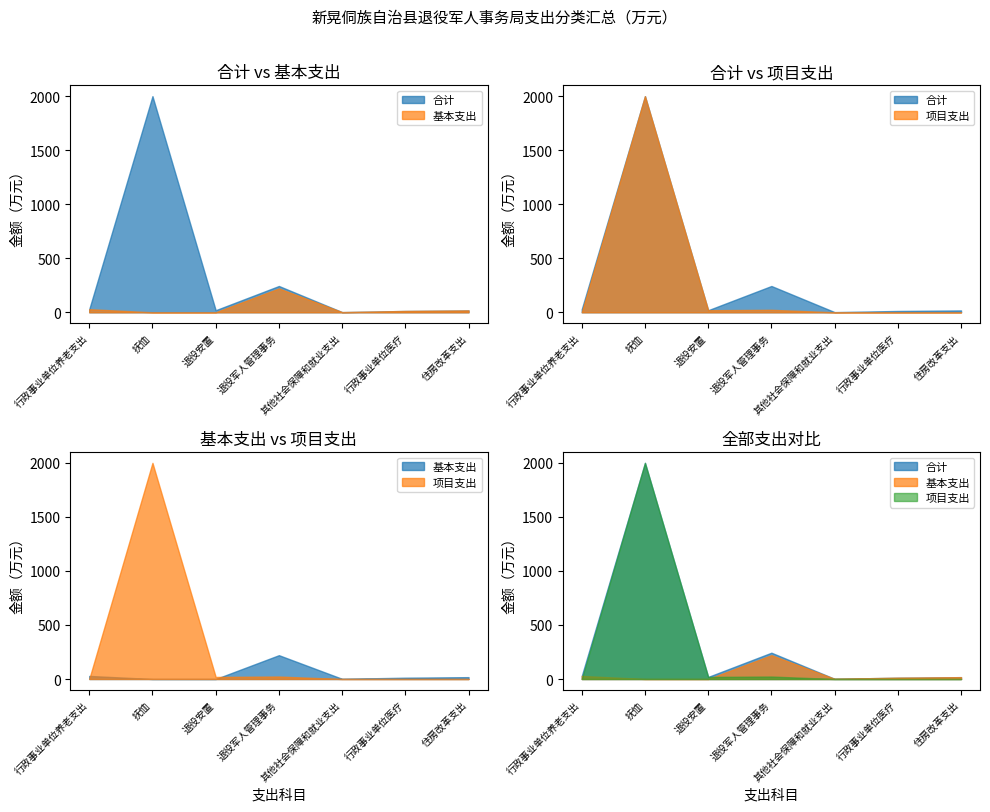

What is the sum of the 基本支出 values at 退役军人管理事务 and 其他社会保障和就业支出?

222.1